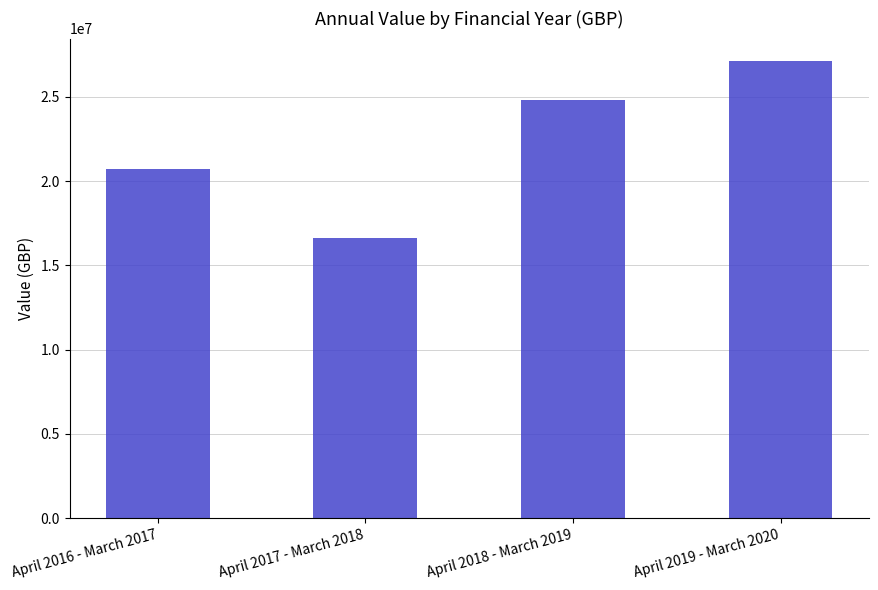

List the labels in order of value, largest first.

April 2019 - March 2020, April 2018 - March 2019, April 2016 - March 2017, April 2017 - March 2018